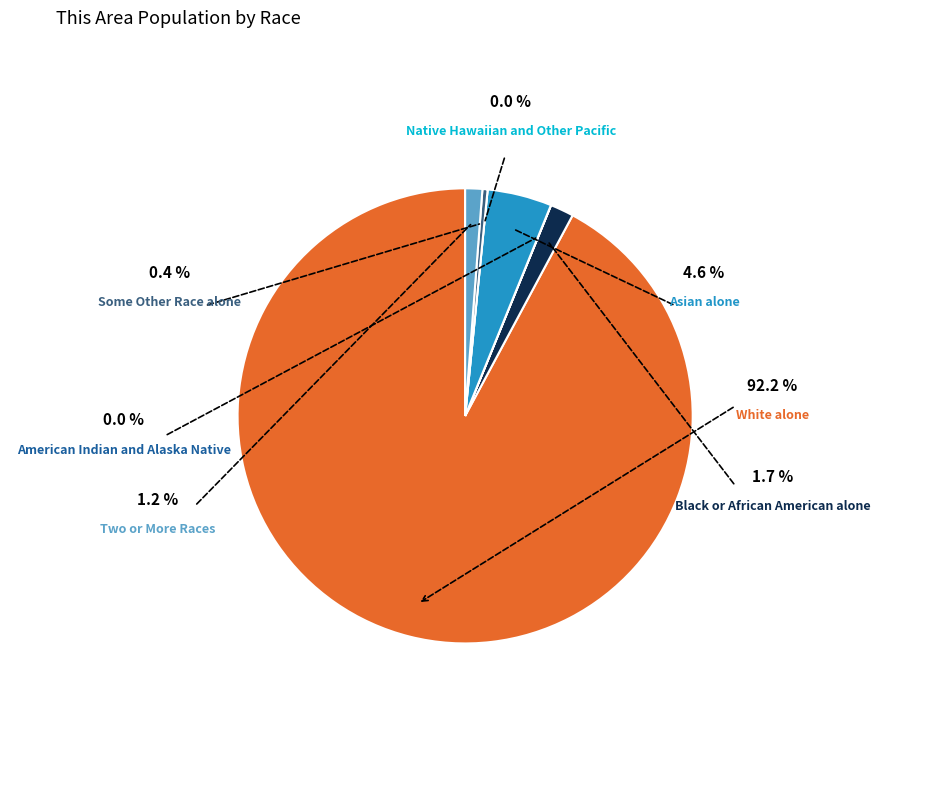

Which category has the biggest portion of the pie?

White alone